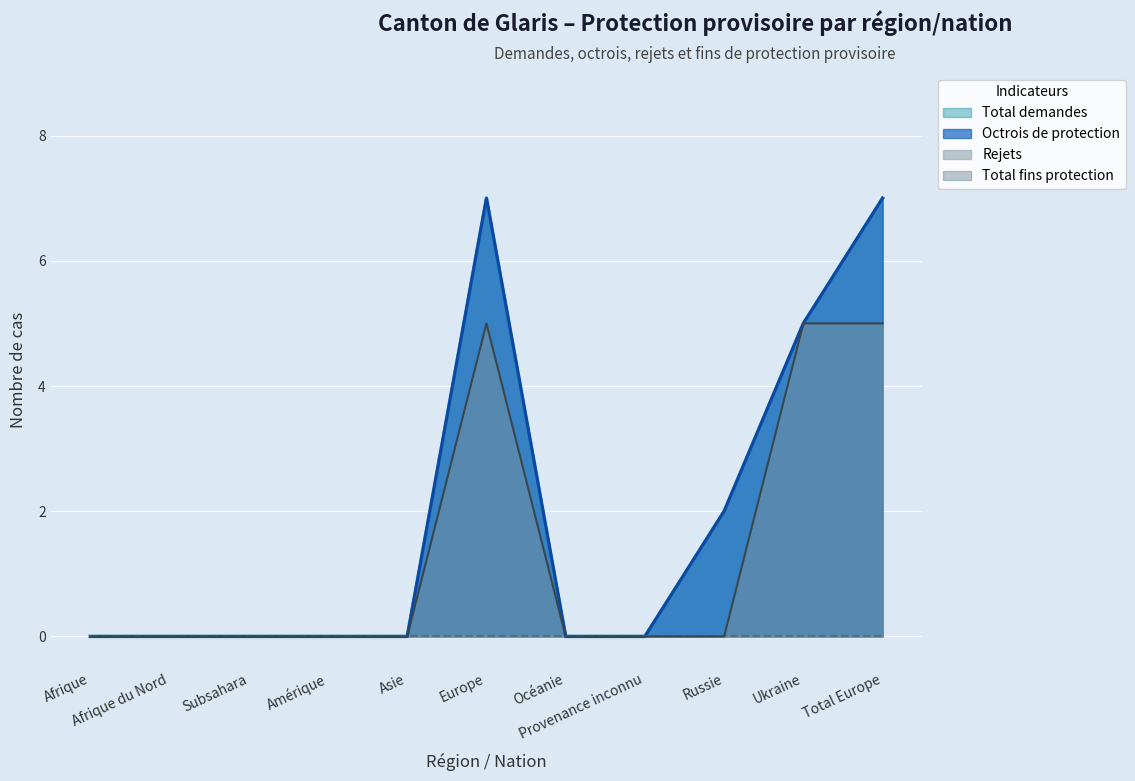

Which category has the lowest value across all series?

Afrique